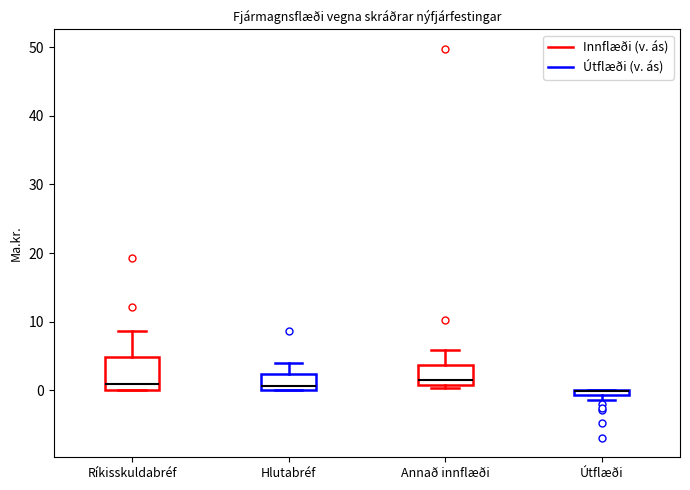

Where is the lower edge of the box for Hlutabréf on the y-axis? The values are not printed on the chart, so give them approximately, as read against the axis.

0